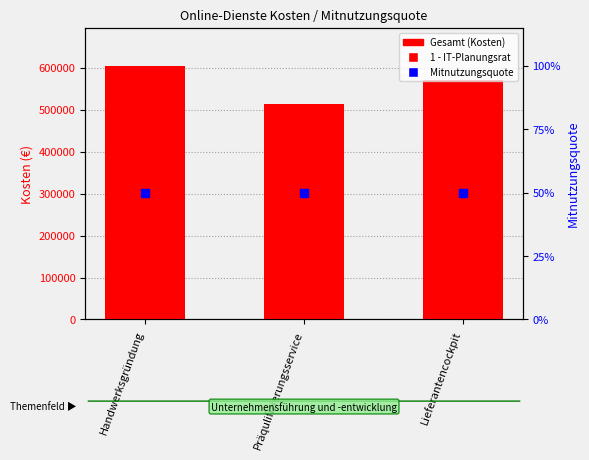

Which series contains the lowest Y value?

Mitnutzungsquote